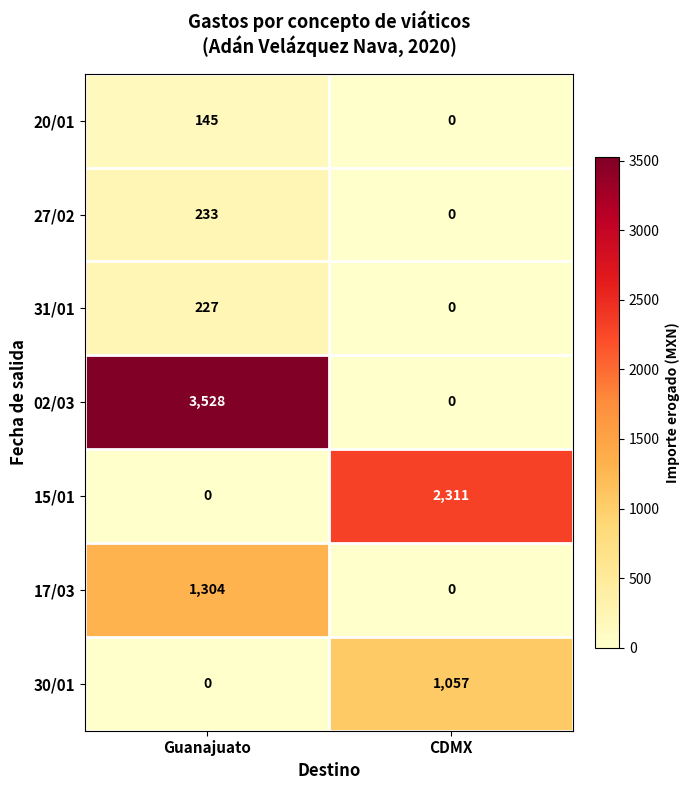

What is the sum of all 20/01 values?

145